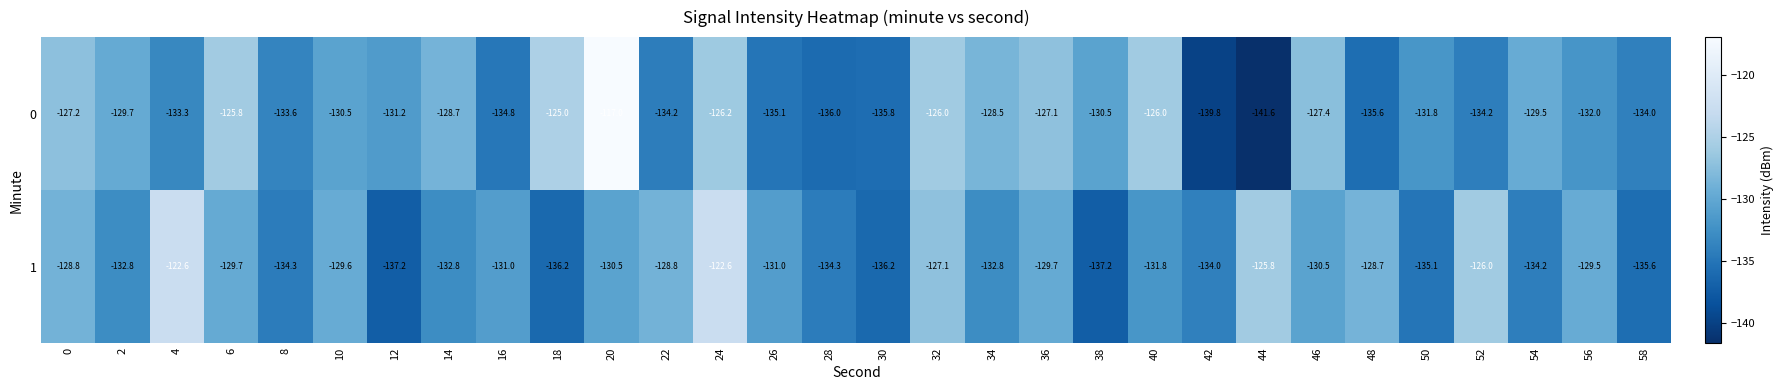

What is the smallest value displayed?

-141.6